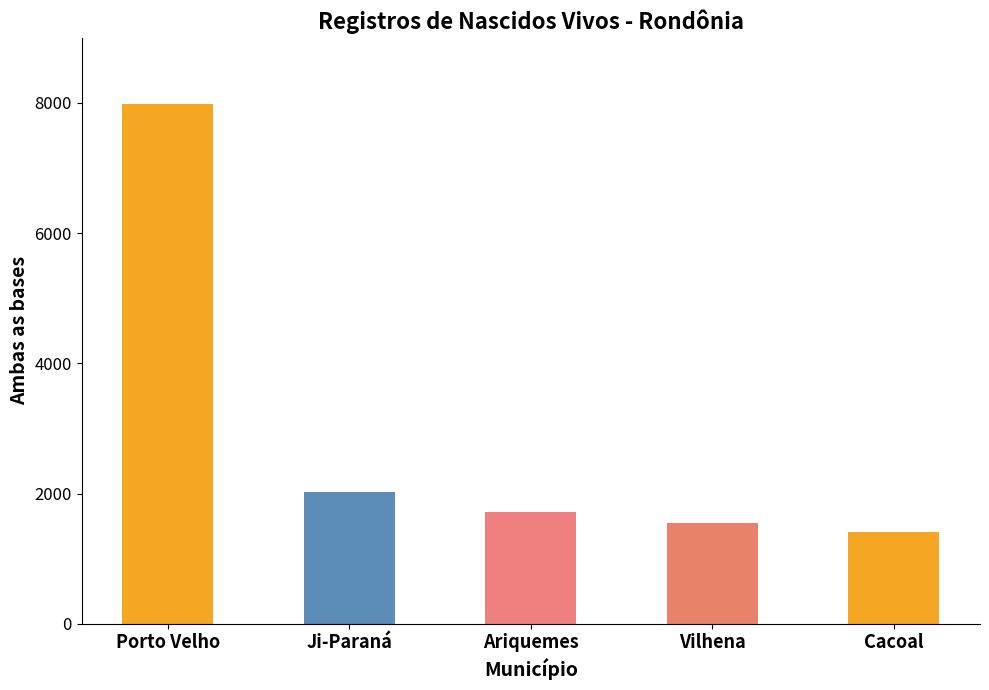

Which category has the highest value across all series?

Porto Velho